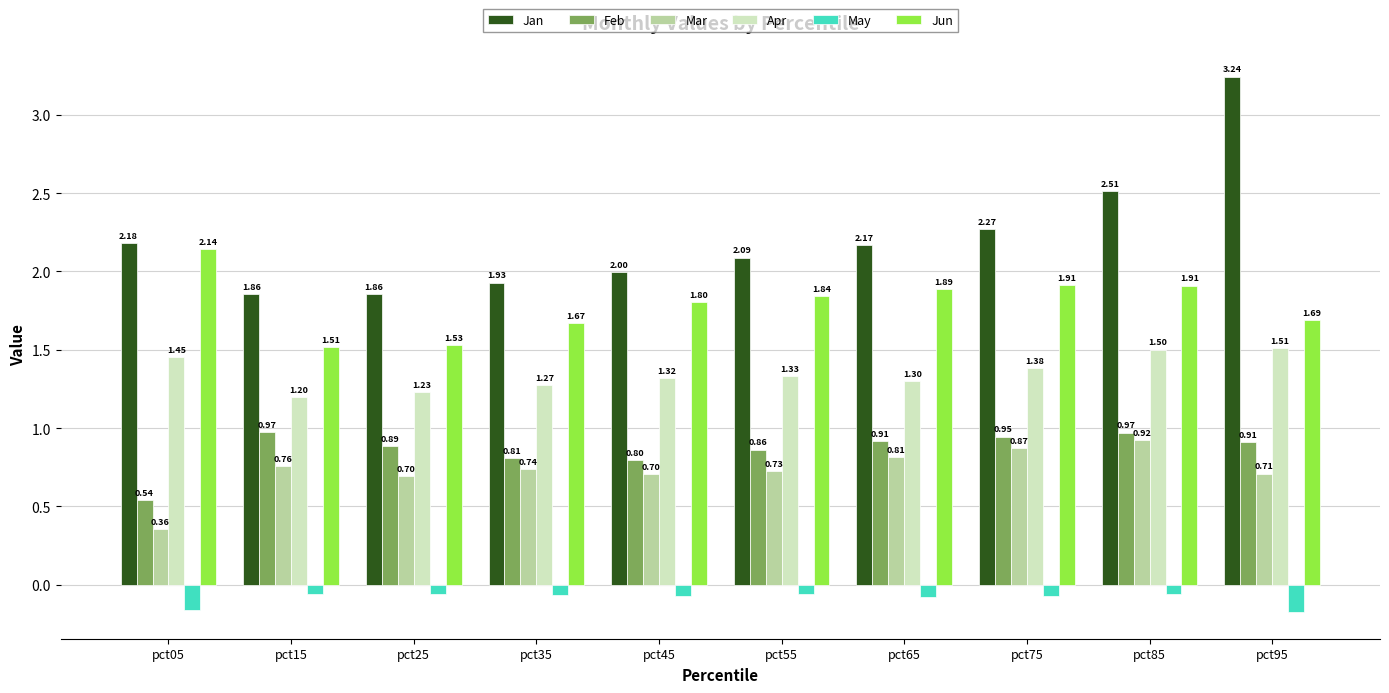

Which series has the largest total across all categories?

Jan